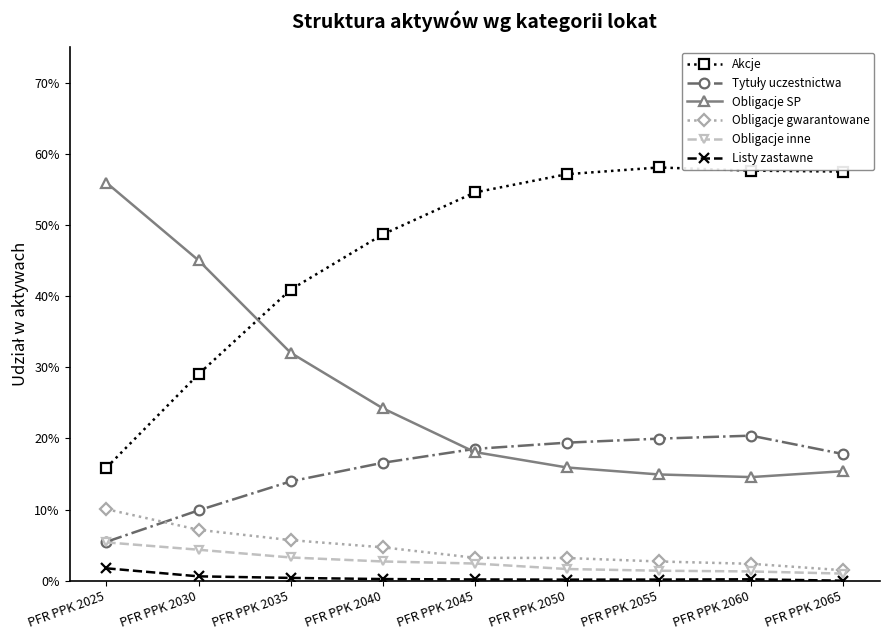

True or false: Obligacje SP and Obligacje inne intersect in this chart.

False